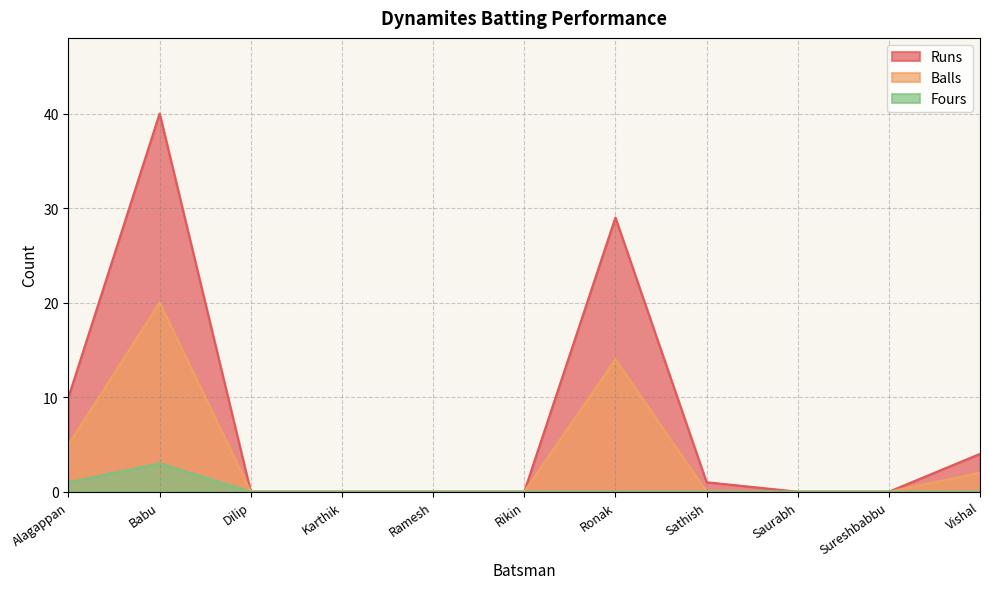

The Fours series shows -1 at Ronak. True or false?

False